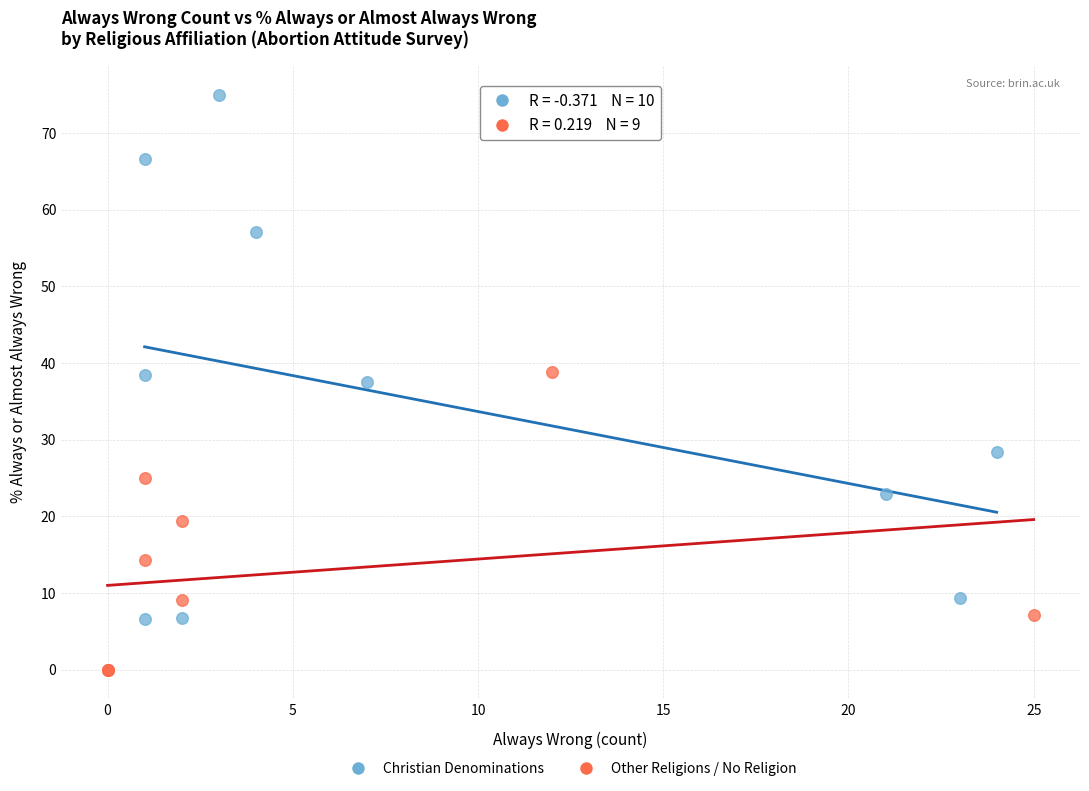

Which series has the widest spread of Y values?

Christian Denominations